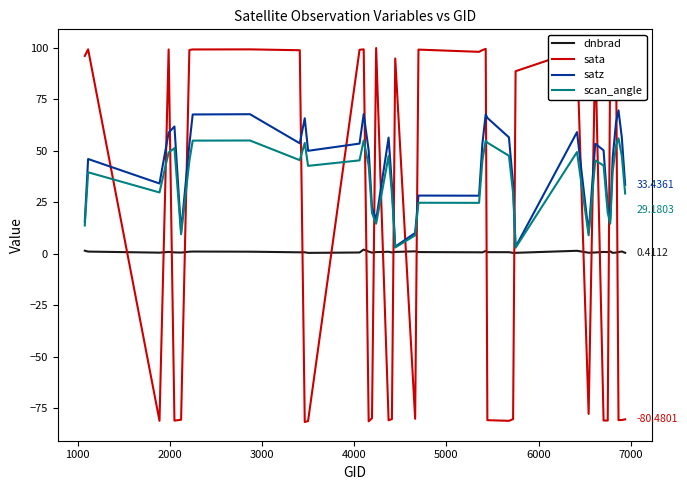

How many times do dnbrad and sata cross each other?

19